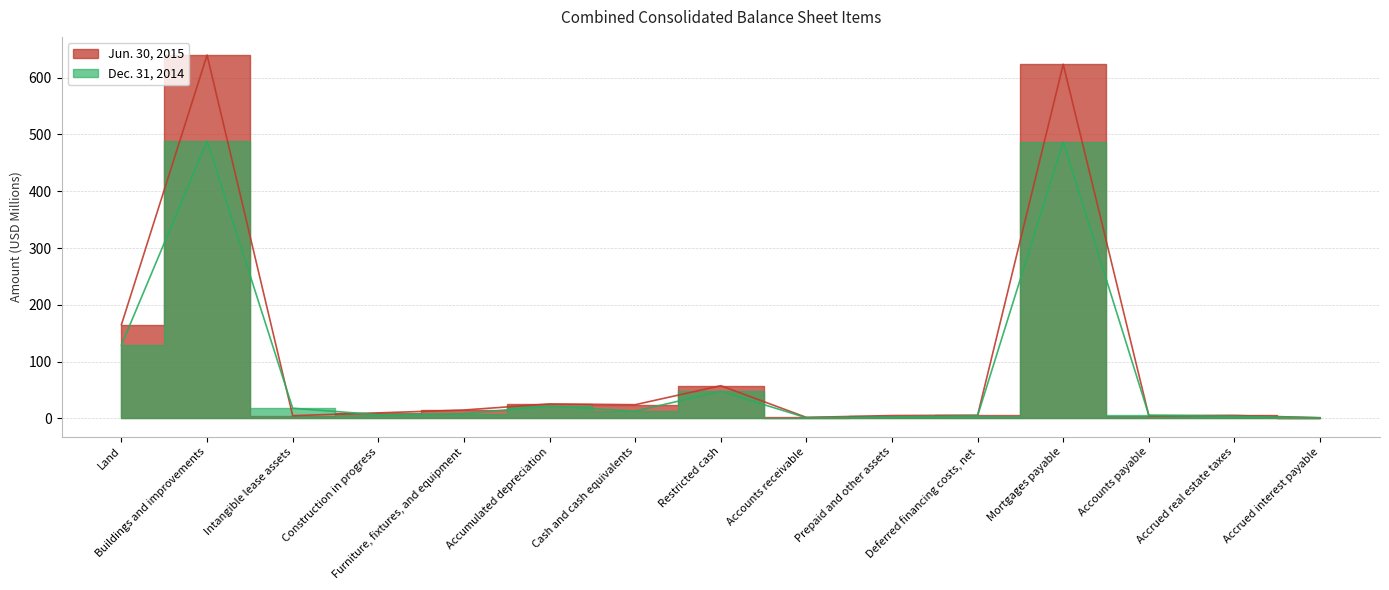

What is the difference between the highest and lowest values at Land?

35.9